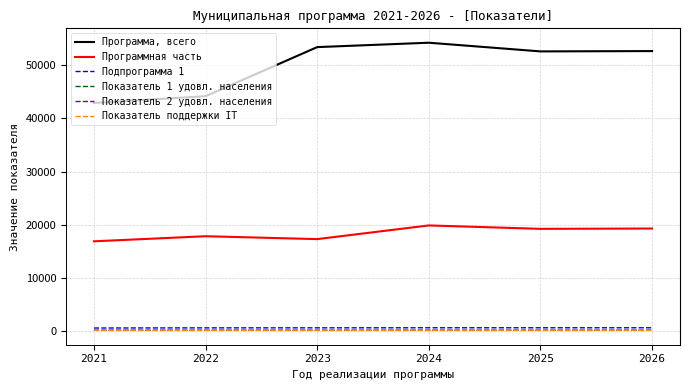

Is it true that Программа, всего equals 52695.8 at 2026?

True